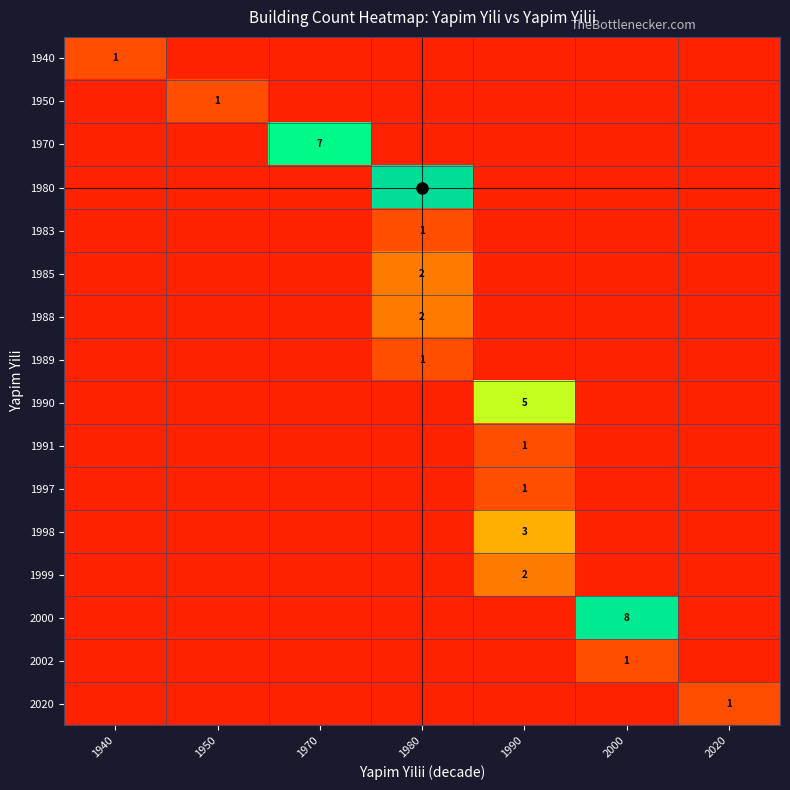

The value of 1950 at 2000 is 1. True or false?

False